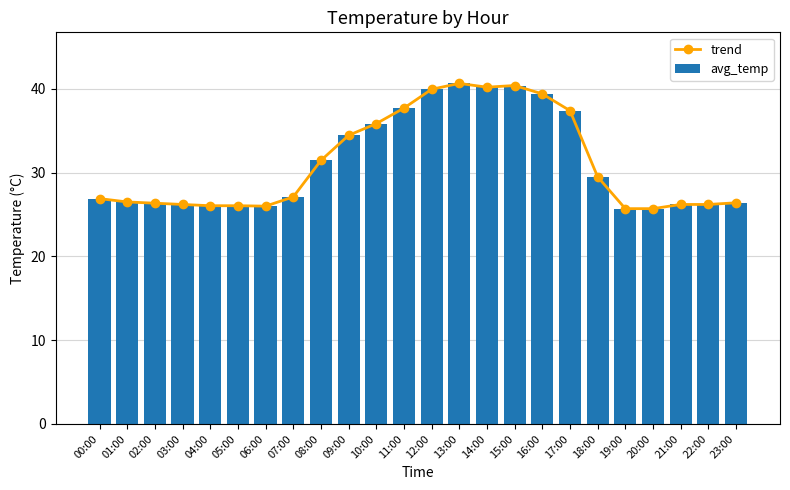

Where does the avg_temp series first go above 27?

07:00